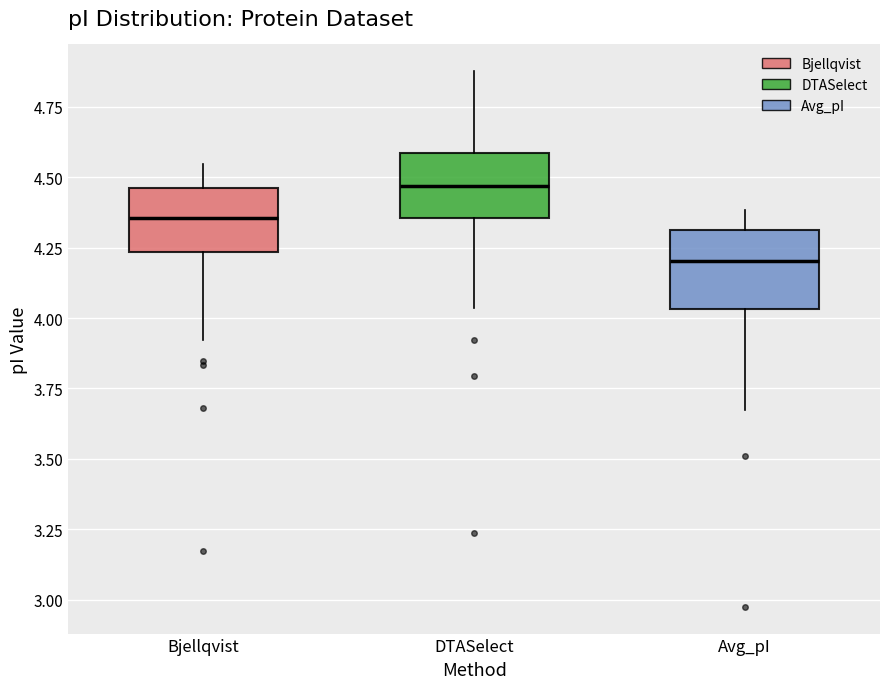

Reading left to right, transcribe this box plot: for each box, give where its median line is, the range the box spans, and where its two whiskers end, as read against the y-axis. The values are not printed on the chart, so give them approximately, as read against the axis.

Bjellqvist: median 4.35, box 4.25 to 4.45, whiskers 3.90 to 4.55
DTASelect: median 4.45, box 4.35 to 4.60, whiskers 4.05 to 4.90
Avg_pI: median 4.20, box 4.05 to 4.30, whiskers 3.65 to 4.40